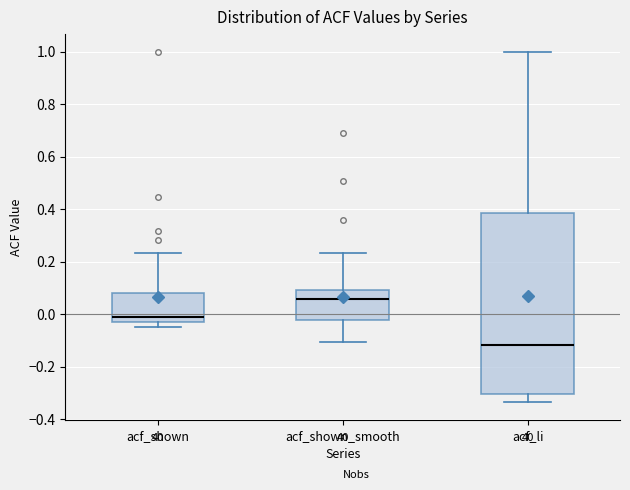

Where does the median line of the box for acf_shown sit on the y-axis? The values are not printed on the chart, so give them approximately, as read against the axis.

0.00